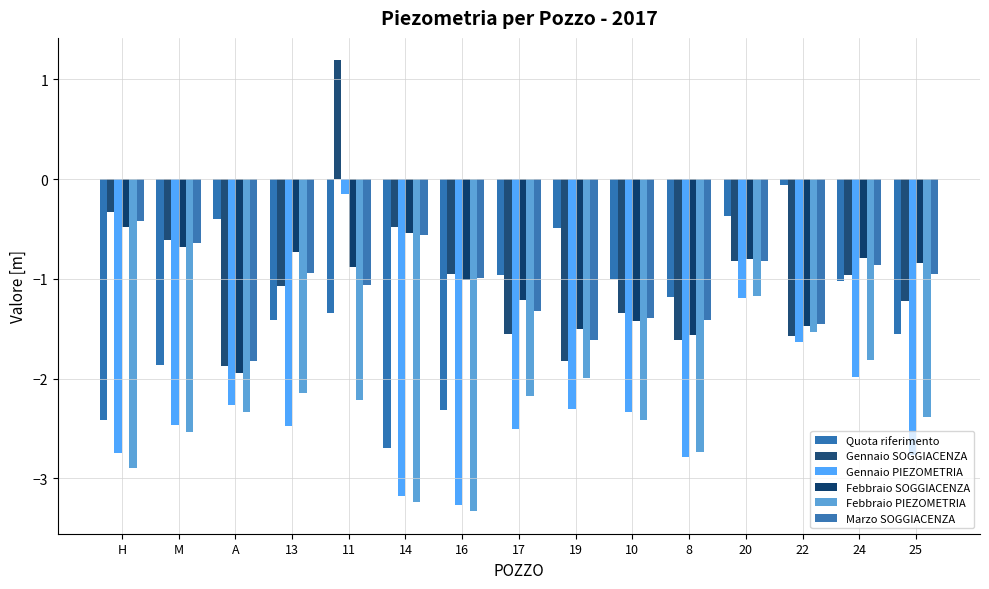

How many bars are there in total?

90